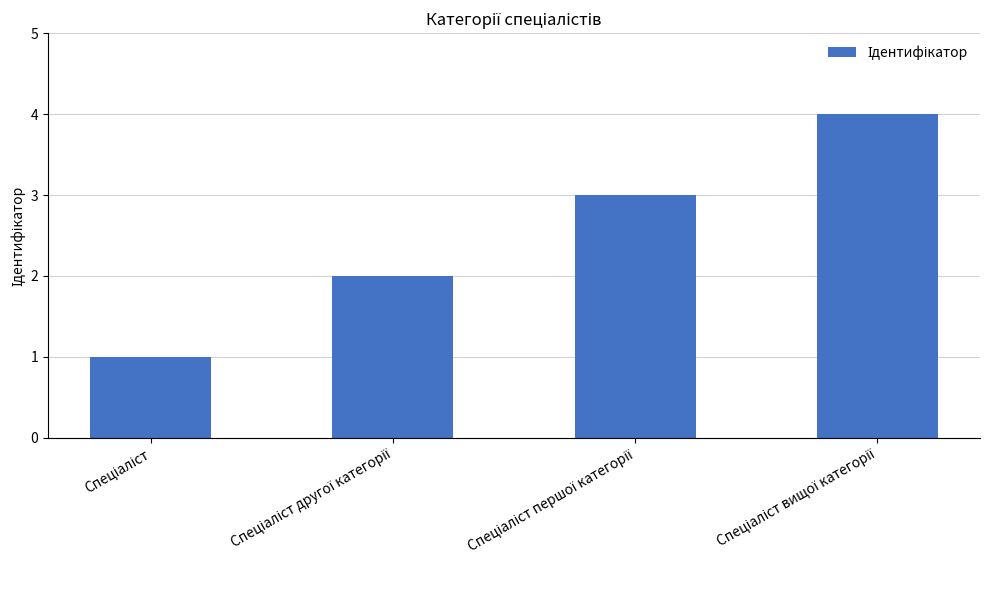

What is the sum of all values?

10